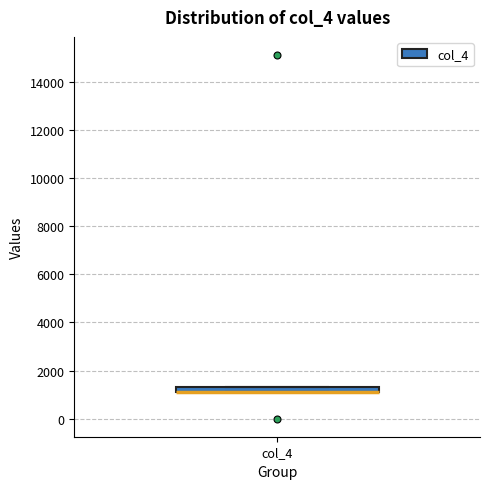

Where is the upper edge of the box for col_4 on the y-axis? The values are not printed on the chart, so give them approximately, as read against the axis.

1400